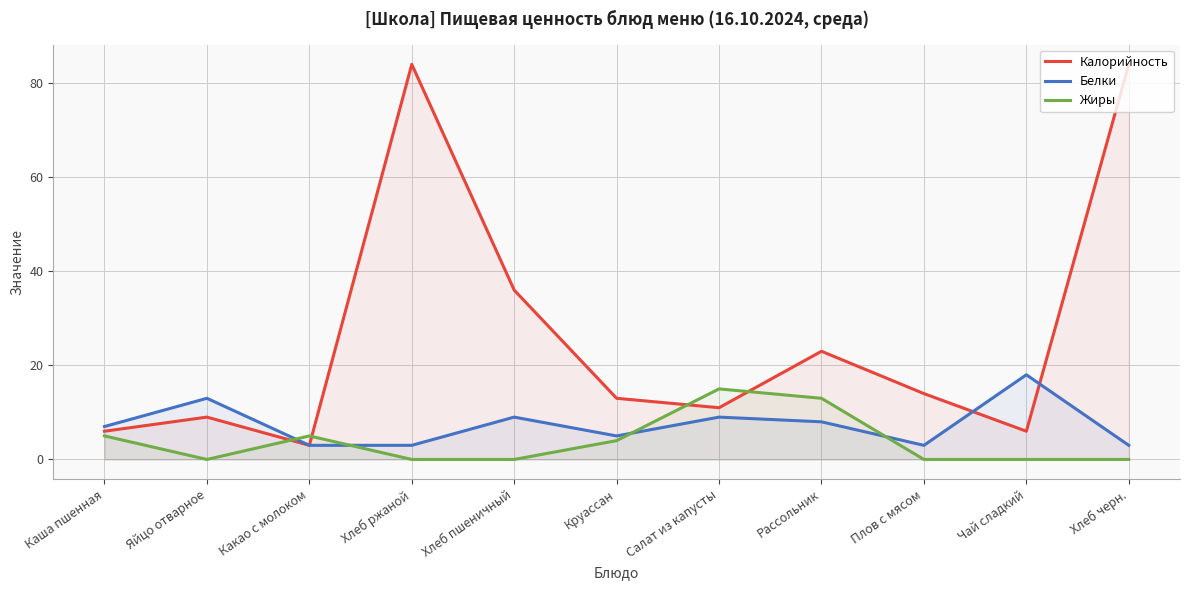

What are all the series names shown in the legend?

Калорийность, Белки, Жиры